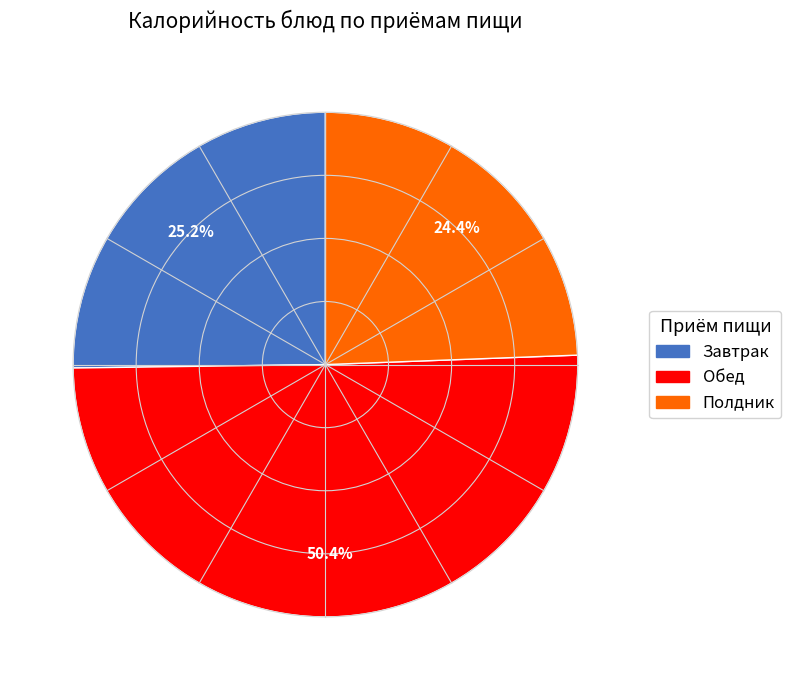

Is there any slice that represents more than half of the pie?

Yes